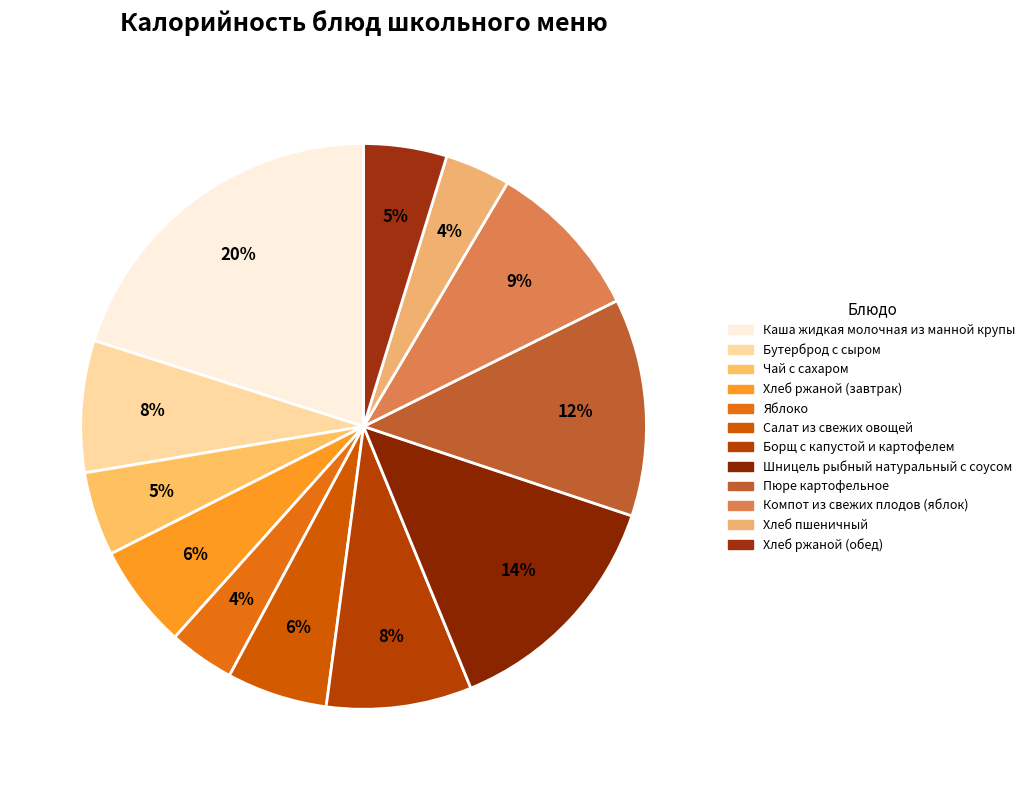

Count the number of slices in the pie.

12